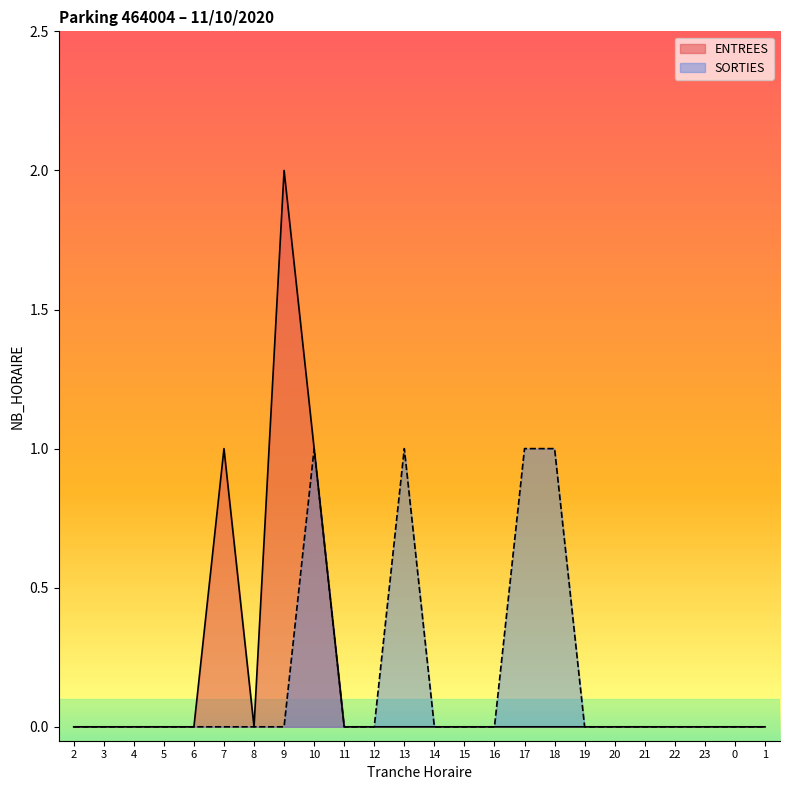

What is the difference between the maximum and minimum values in the ENTREES series?

2